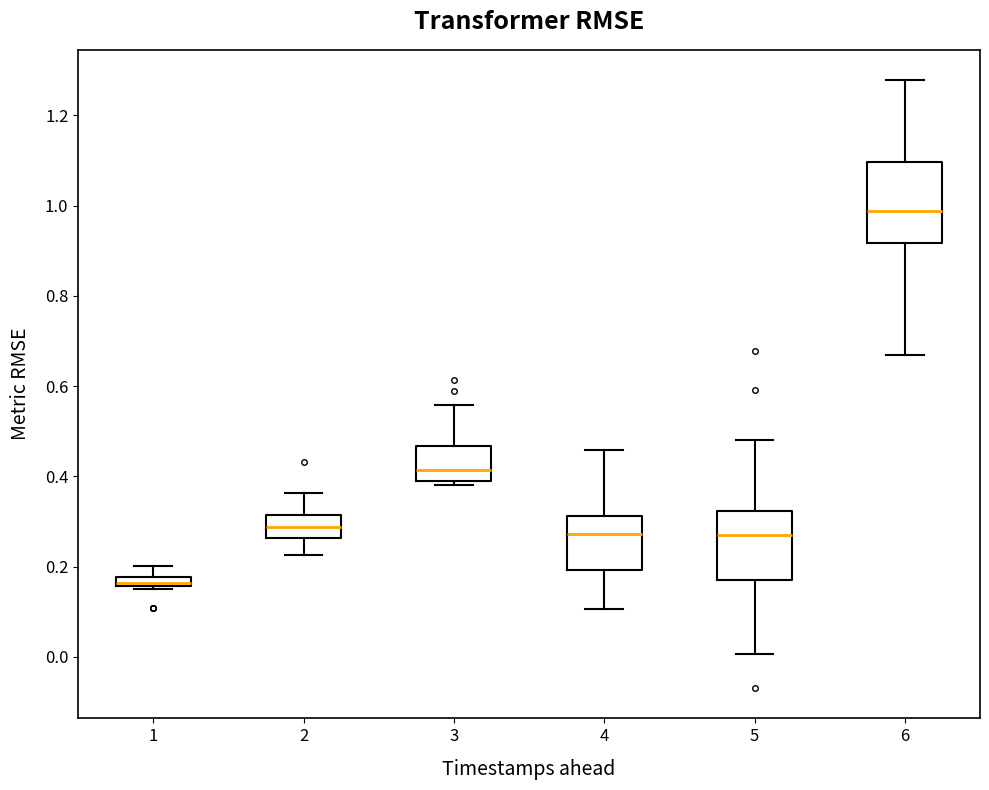

Comparing the boxes themselves (not the whiskers), which one is the tallest?

6